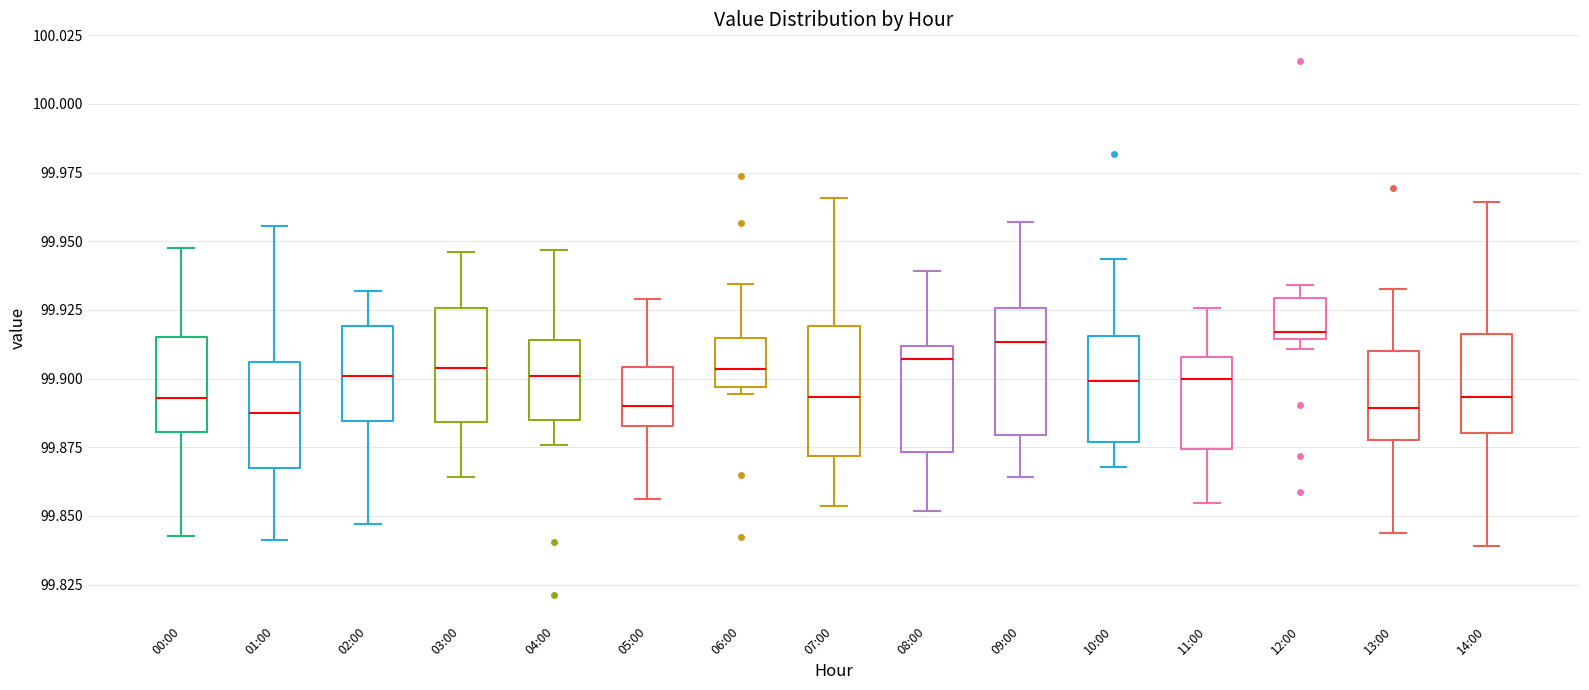

Reading left to right, transcribe this box plot: for each box, give where its median line is, the range the box spans, and where its two whiskers end, as read against the y-axis. The values are not printed on the chart, so give them approximately, as read against the axis.

00:00: median 99.895, box 99.880 to 99.915, whiskers 99.845 to 99.945
01:00: median 99.885, box 99.870 to 99.905, whiskers 99.840 to 99.955
02:00: median 99.900, box 99.885 to 99.920, whiskers 99.845 to 99.930
03:00: median 99.905, box 99.885 to 99.925, whiskers 99.865 to 99.945
04:00: median 99.900, box 99.885 to 99.915, whiskers 99.875 to 99.945
05:00: median 99.890, box 99.885 to 99.905, whiskers 99.855 to 99.930
06:00: median 99.905, box 99.895 to 99.915, whiskers 99.895 (just below the box's lower edge) to 99.935
07:00: median 99.895, box 99.870 to 99.920, whiskers 99.855 to 99.965
08:00: median 99.905, box 99.875 to 99.910, whiskers 99.850 to 99.940
09:00: median 99.915, box 99.880 to 99.925, whiskers 99.865 to 99.955
10:00: median 99.900, box 99.875 to 99.915, whiskers 99.870 to 99.945
11:00: median 99.900, box 99.875 to 99.910, whiskers 99.855 to 99.925
12:00: median 99.915 (just above the box's lower edge), box 99.915 to 99.930, whiskers 99.910 to 99.935
13:00: median 99.890, box 99.880 to 99.910, whiskers 99.845 to 99.935
14:00: median 99.895, box 99.880 to 99.915, whiskers 99.840 to 99.965